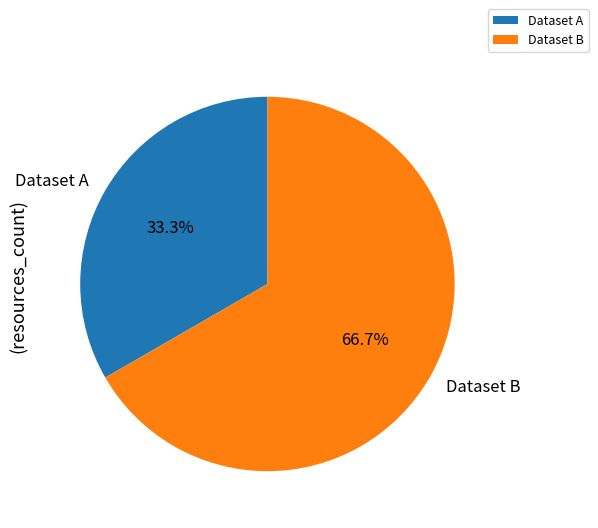

To the nearest percent, what is the difference between the largest and smallest slice percentages?

33%